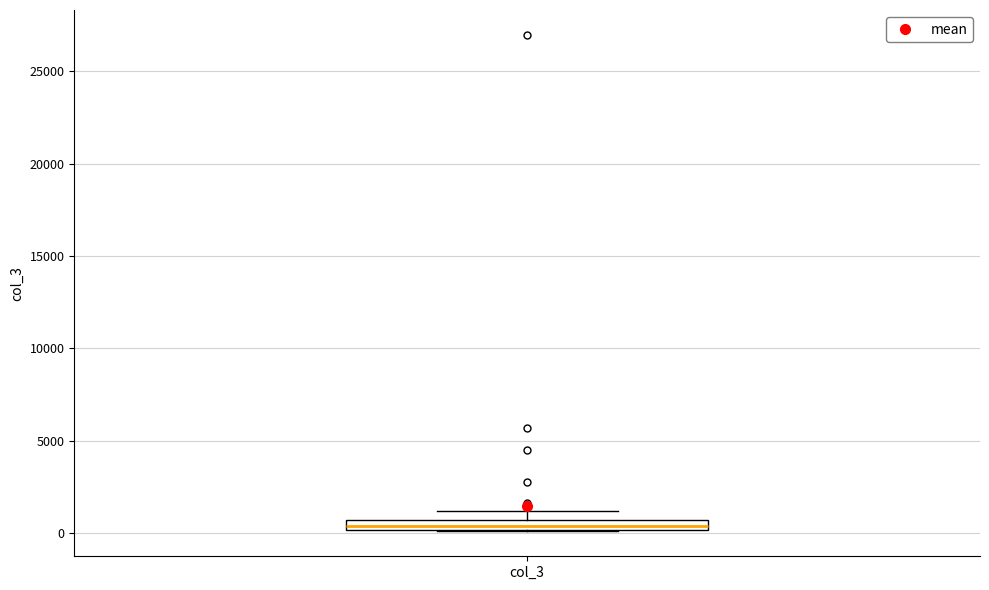

Where does the upper whisker of the box for col_3 end on the y-axis? The values are not printed on the chart, so give them approximately, as read against the axis.

1000